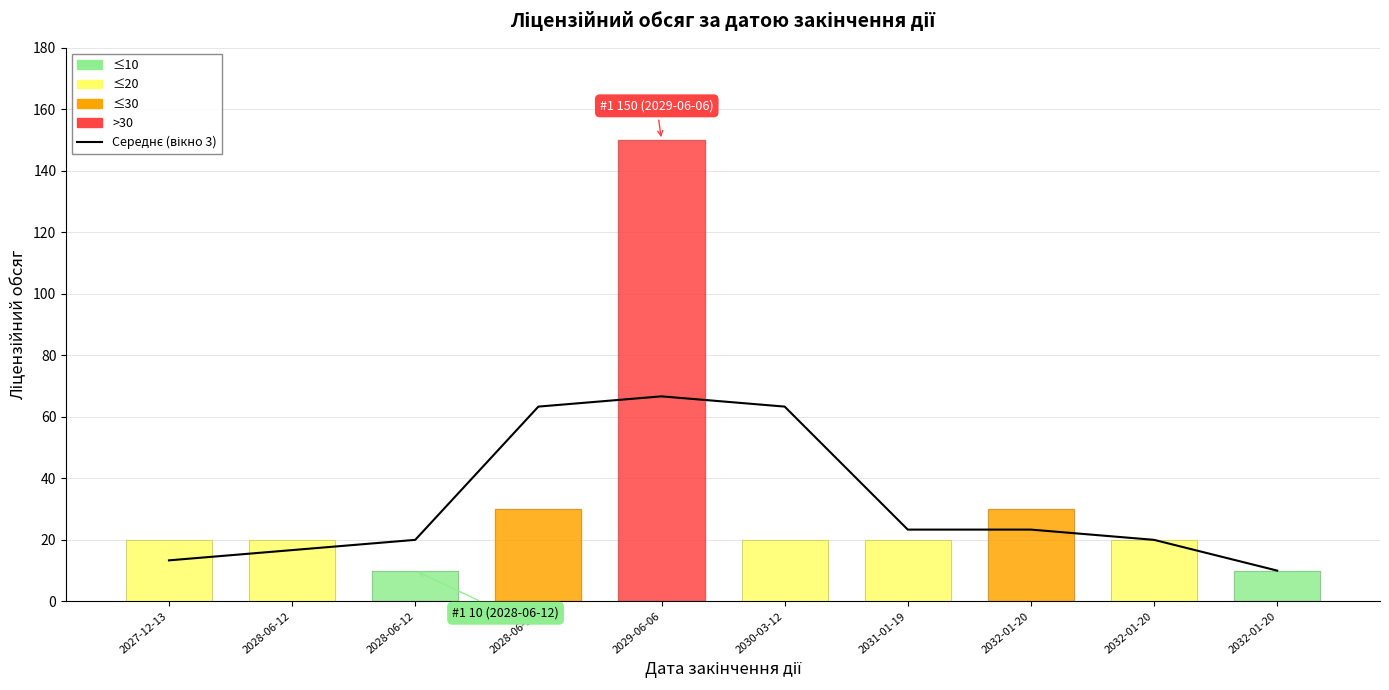

Does the chart display data point markers on the line(s)?

No